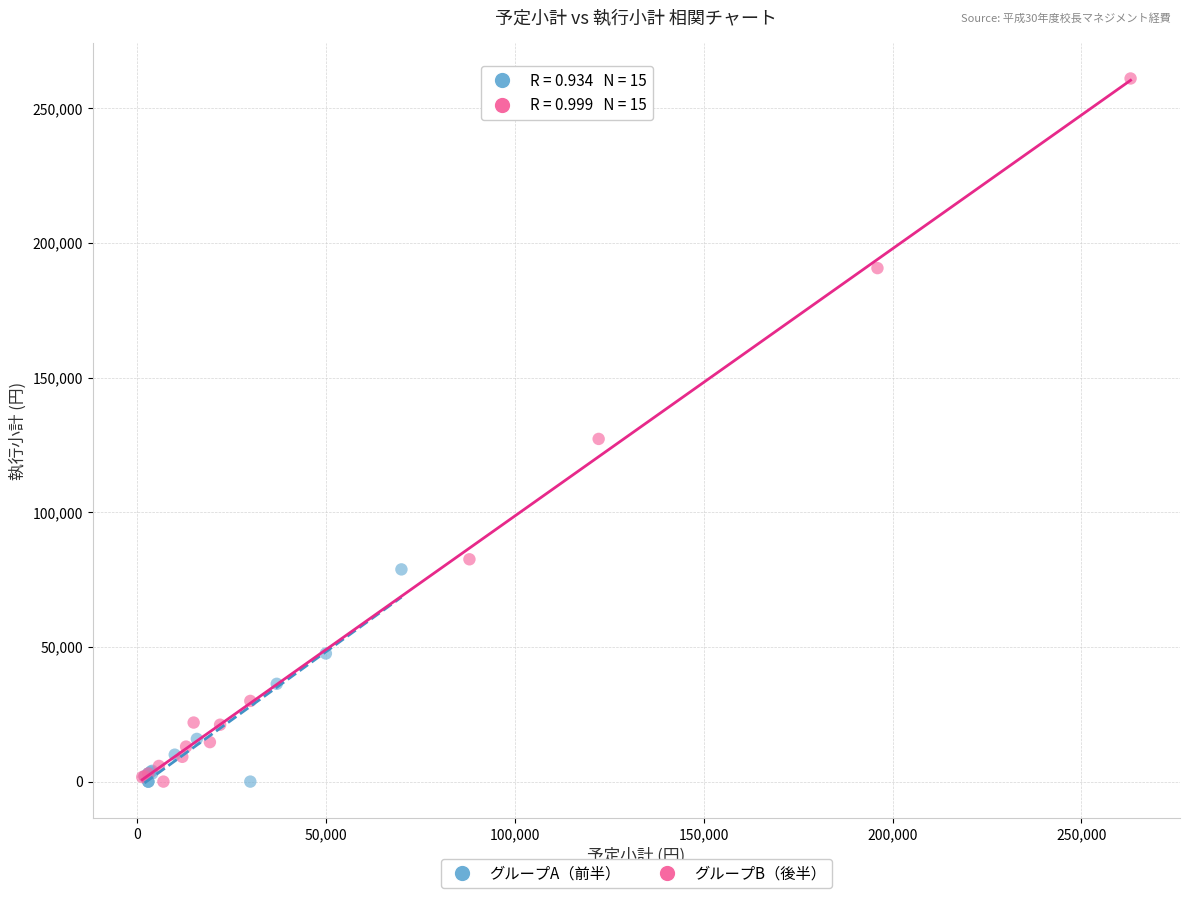

Which series has the widest spread of Y values?

グループB（後半）